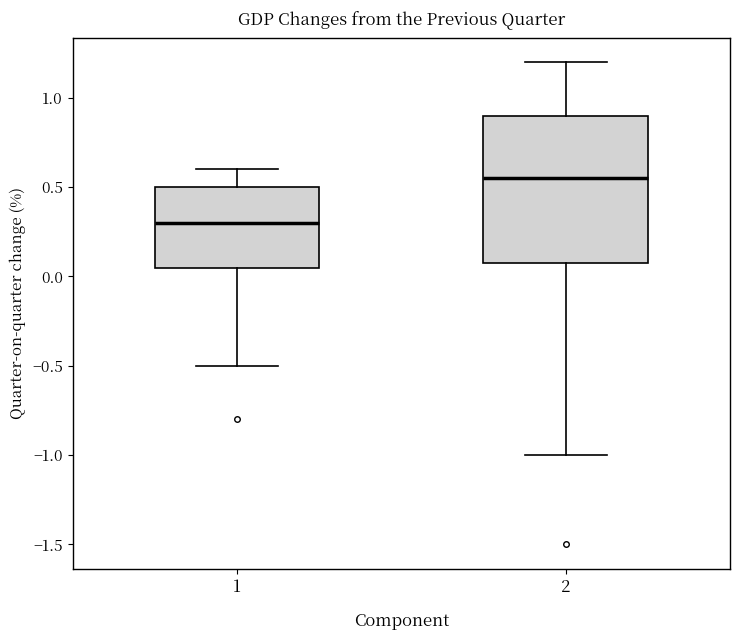

Where does the lower whisker of the box at x = 2 end on the y-axis? The values are not printed on the chart, so give them approximately, as read against the axis.

-1.00